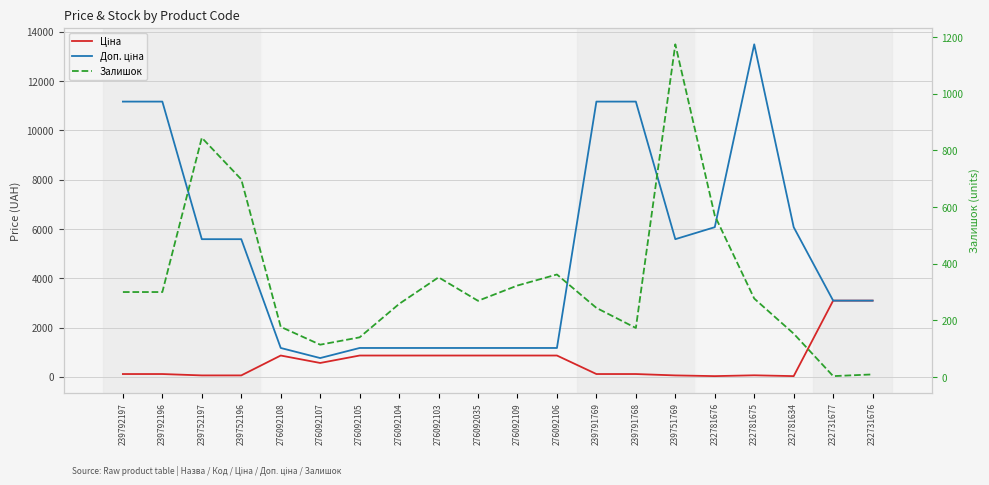

How many data points in Ціна are above 560?

10